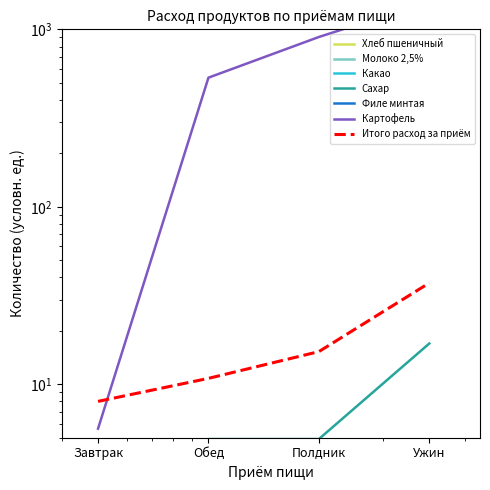

True or false: Картофель has more than 0 interior local peaks.

False